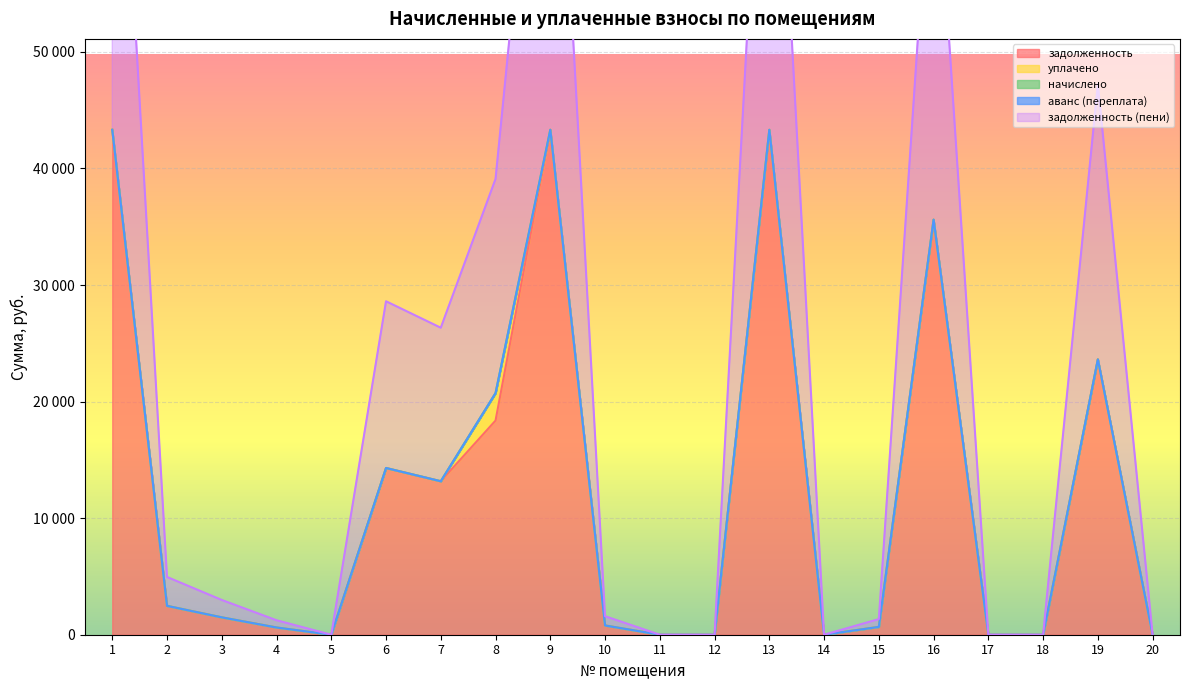

Is the value of аванс (переплата) at 6 greater than the value of задолженность (пени) at 16?

No